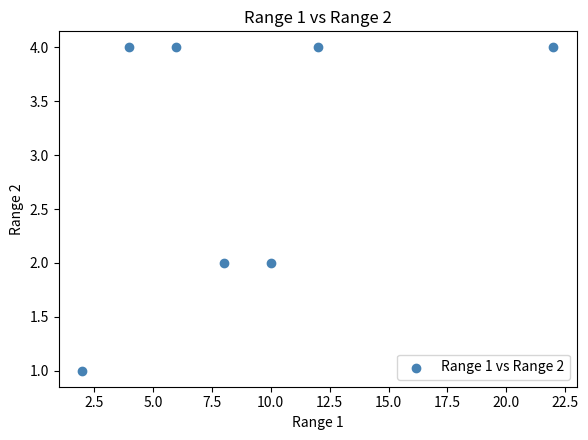

What is the range of X values (max minus min)?

20